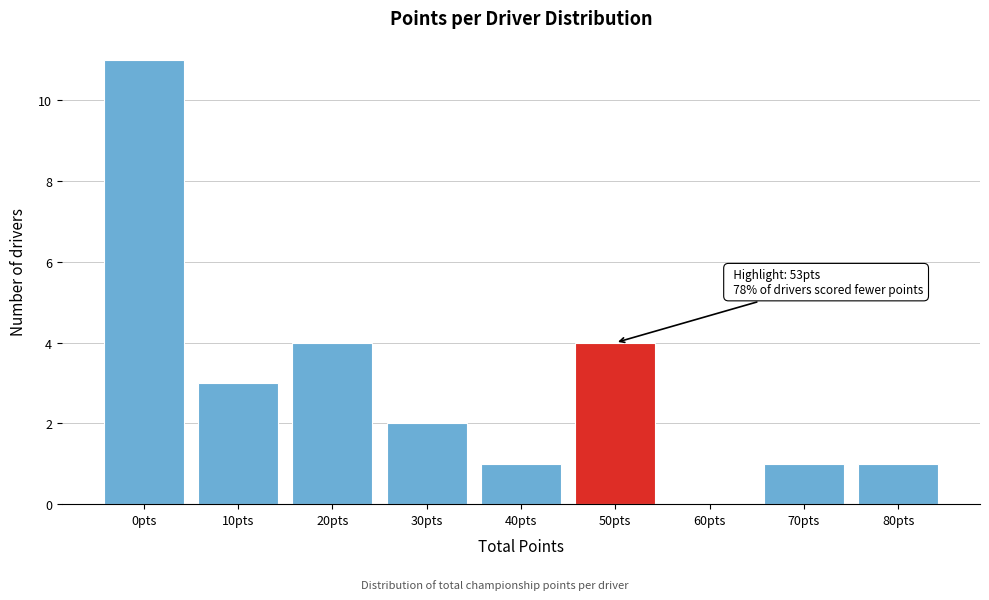

Reading left to right, transcribe all the data shown in this chart.

0pts=11	10pts=3	20pts=4	30pts=2	40pts=1	50pts=4	60pts=0	70pts=1	80pts=1